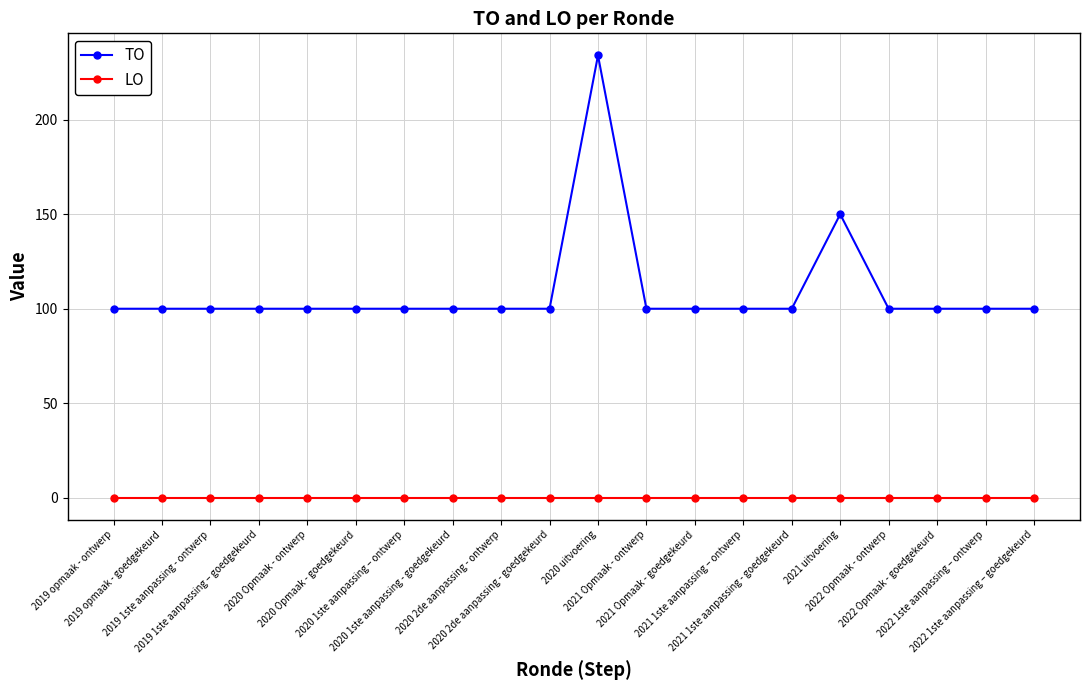

At how many categories does at least one series exceed 5?

20